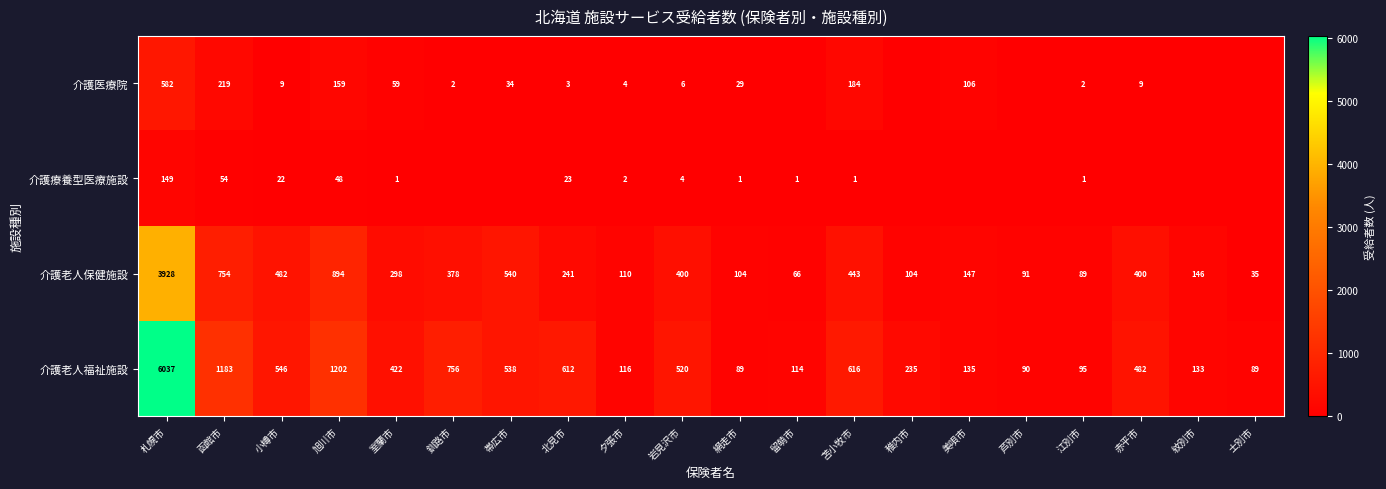

What is the total value across all series at 稚内市?

339